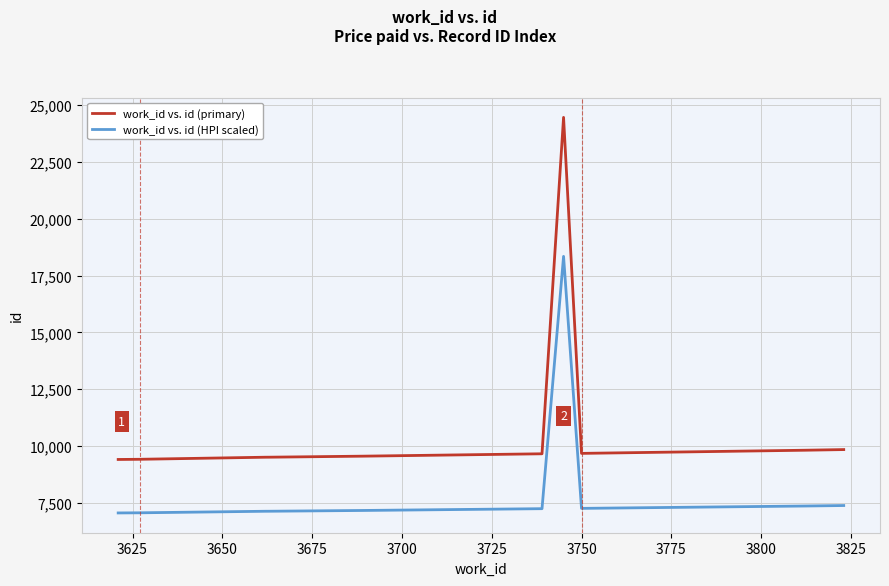

What is the difference between the maximum and minimum values in the work_id vs. id (primary) series?

15048.0